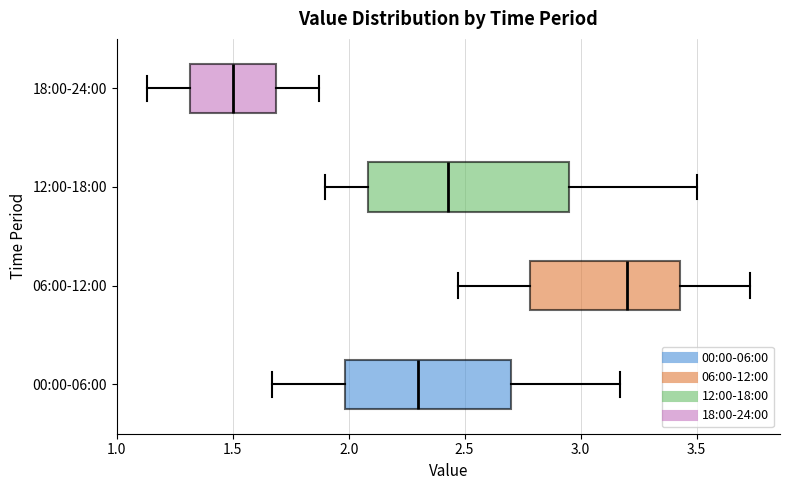

Comparing the boxes themselves (not the whiskers), which one is the widest?

12:00-18:00